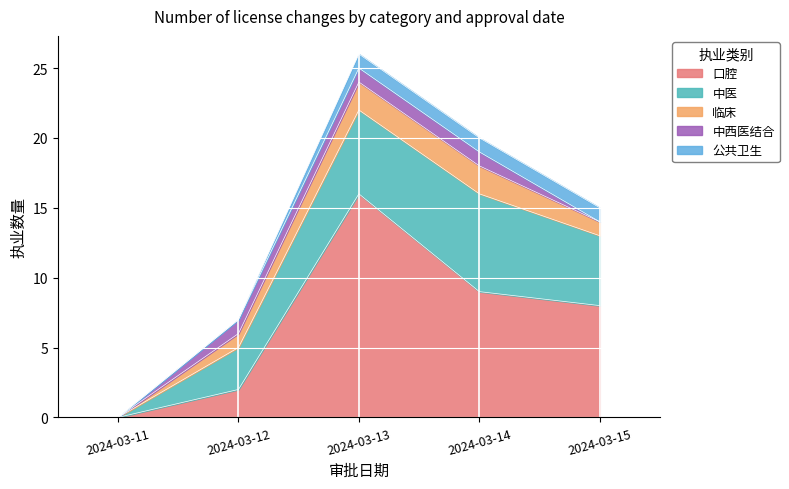

At which label is 中西医结合 closest to 0?

2024-03-11